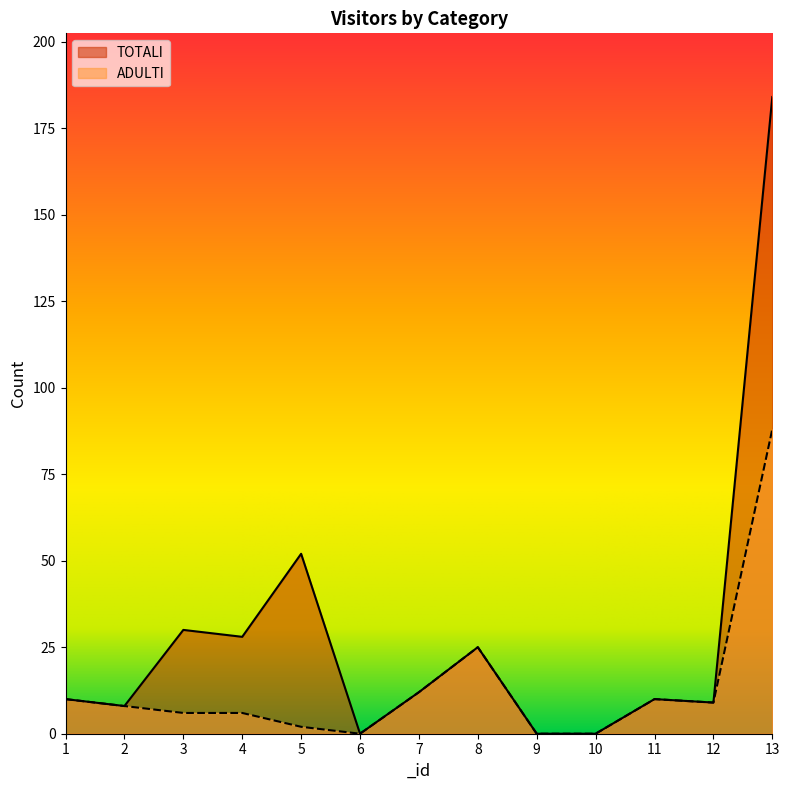

What is the difference between the TOTALI values at 2 and 3?

22